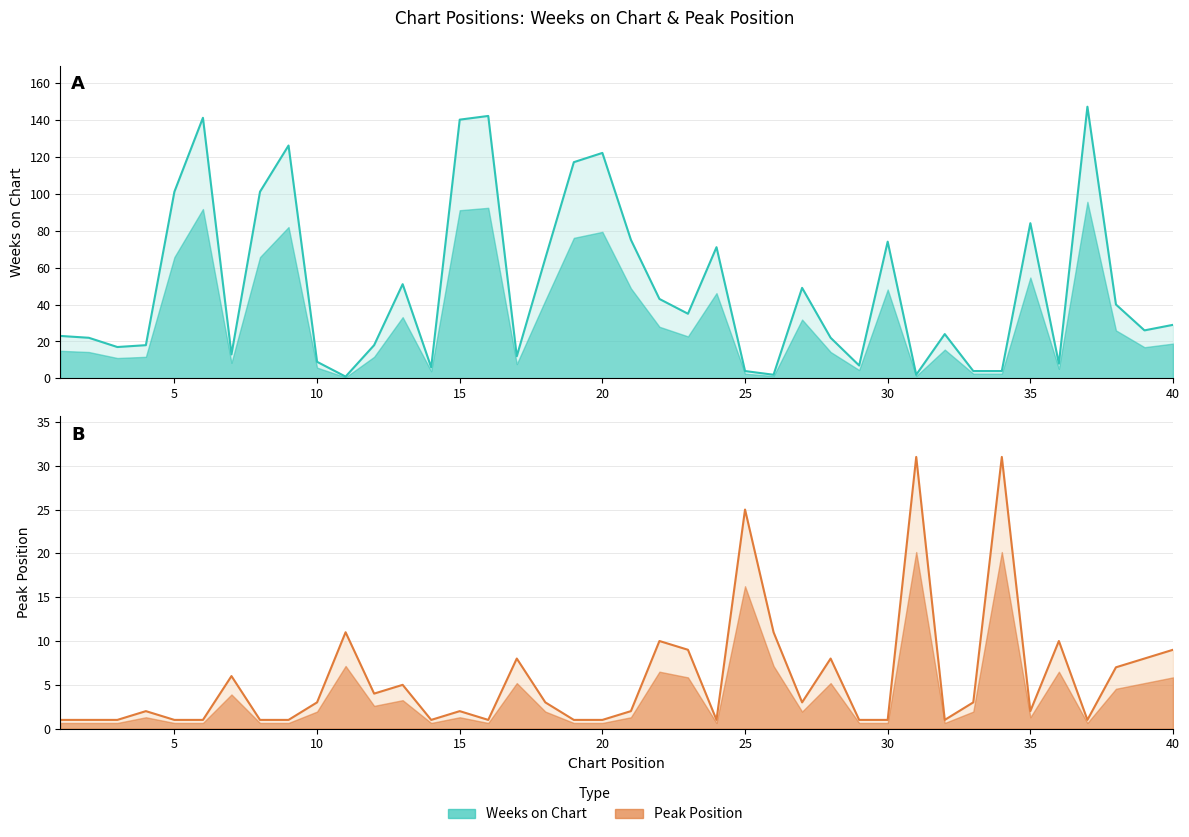

At which category does Weeks on Chart reach its first local peak?

6